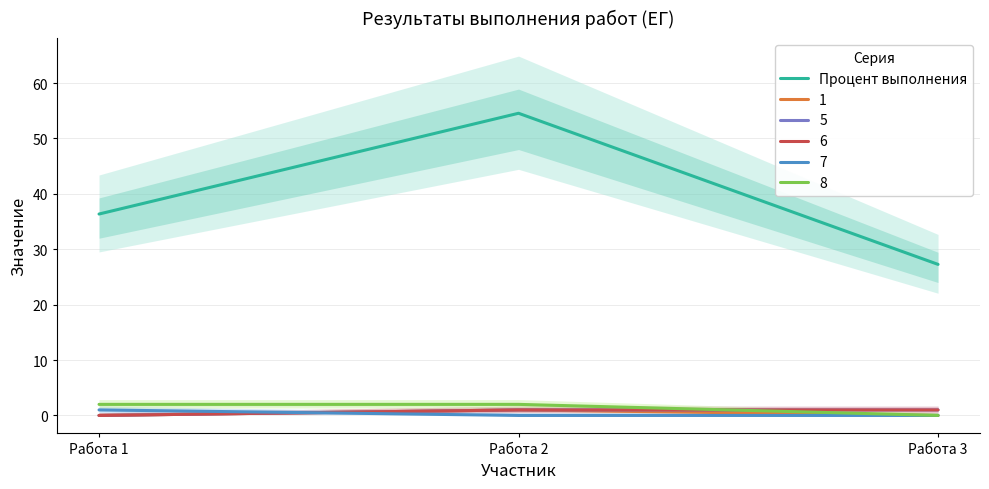

Rank the categories by value from highest to lowest.

Работа 2, Работа 1, Работа 3